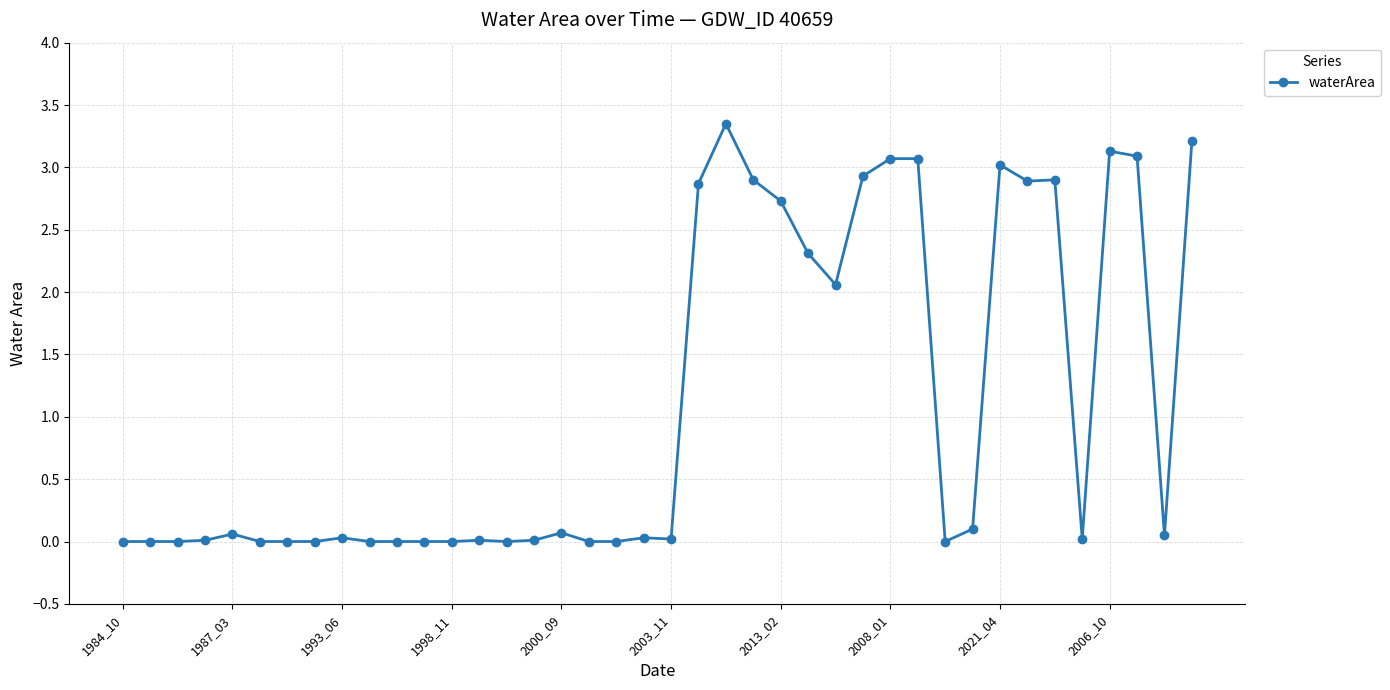

What is the difference between the second highest and second lowest values?

3.2